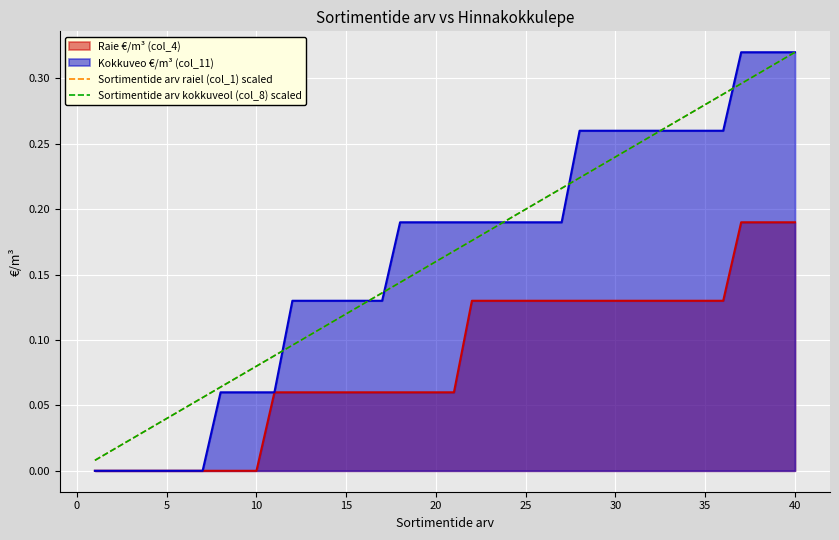

At which label does Sortimentide arv raiel (col_1) scaled reach its peak?

40